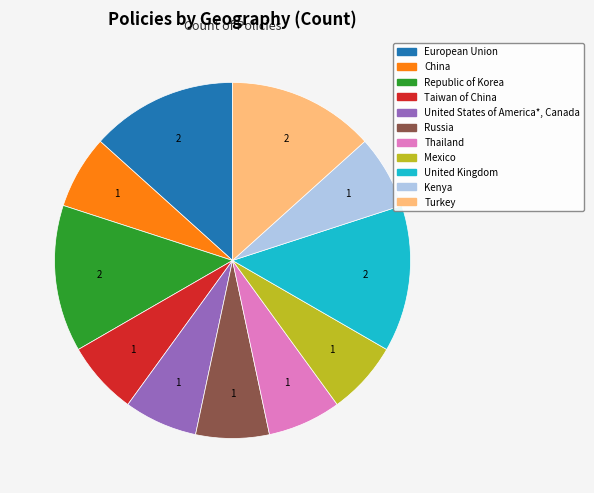

Count the number of slices in the pie.

11